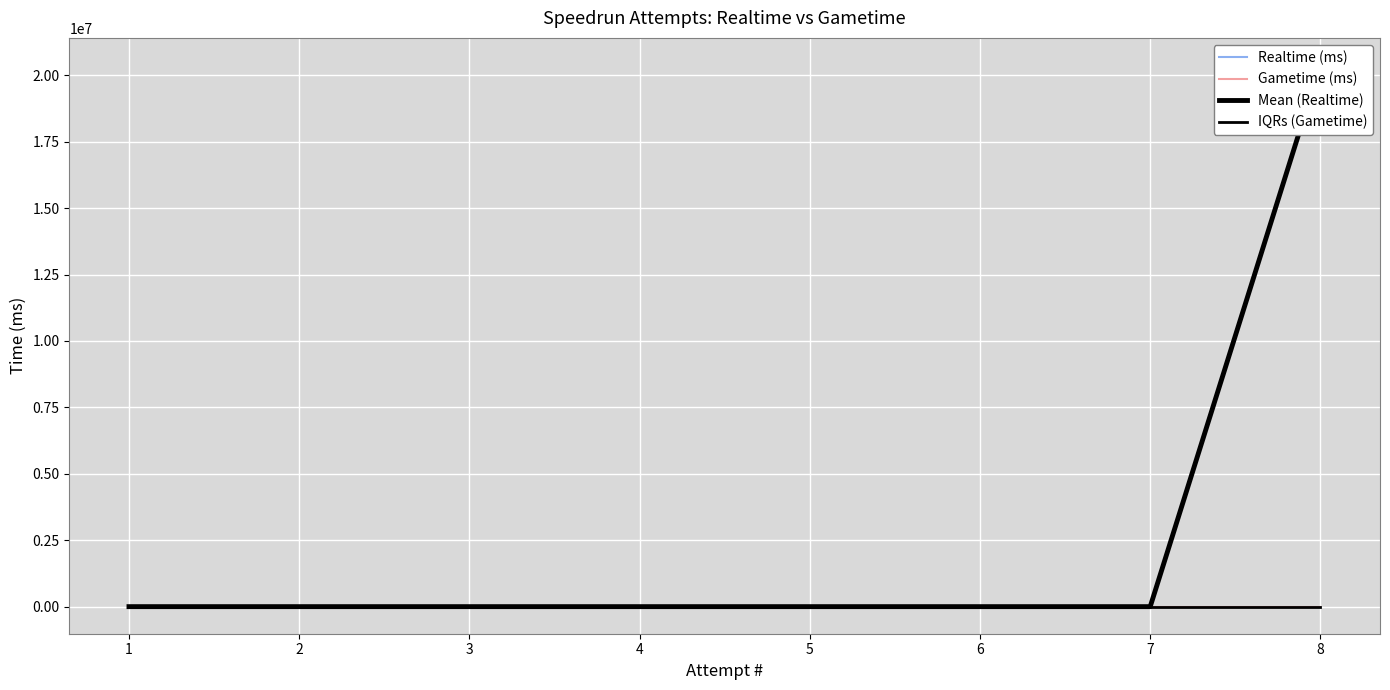

Which series changed the most between 7 and 2?

Realtime (ms)